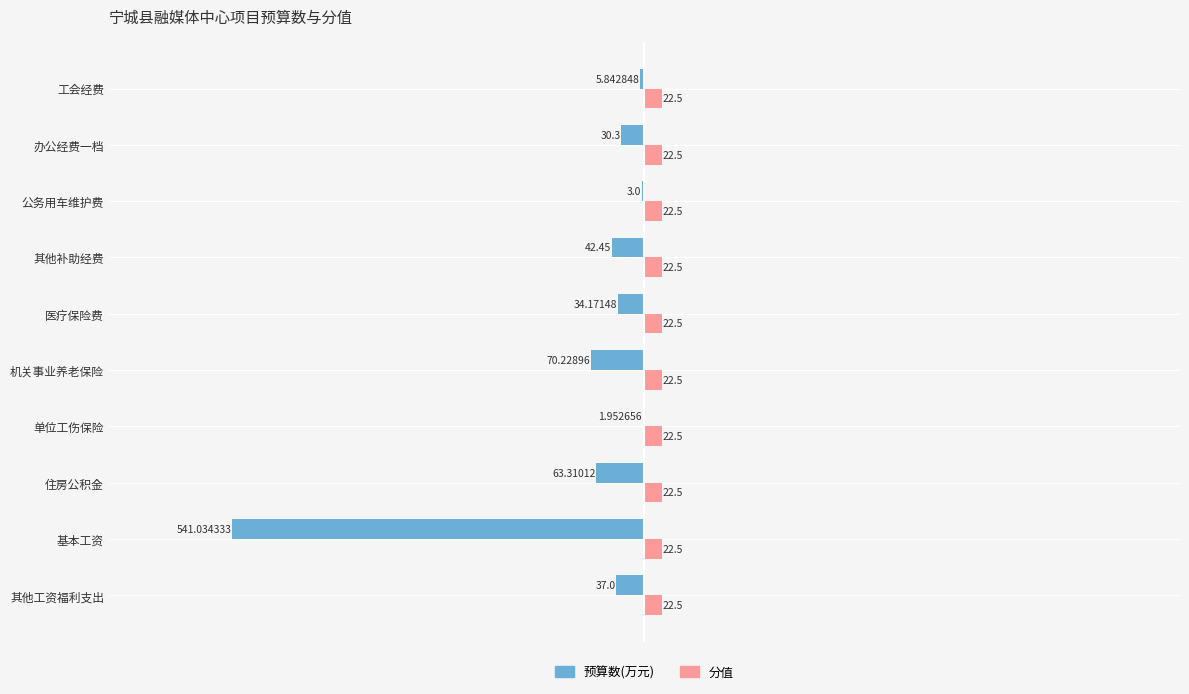

At which label is 预算数(万元) closest to -271?

机关事业养老保险